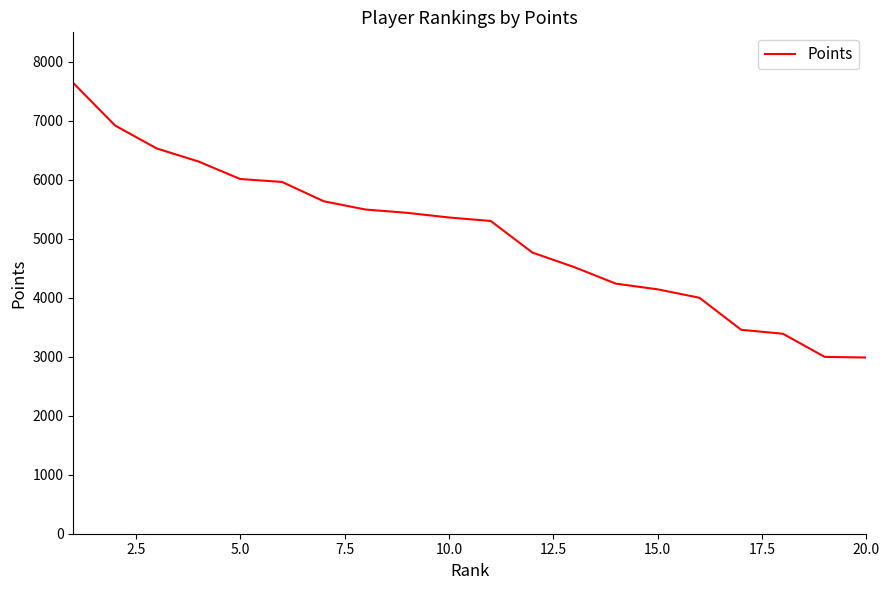

What is the difference between the maximum and minimum values?

4654